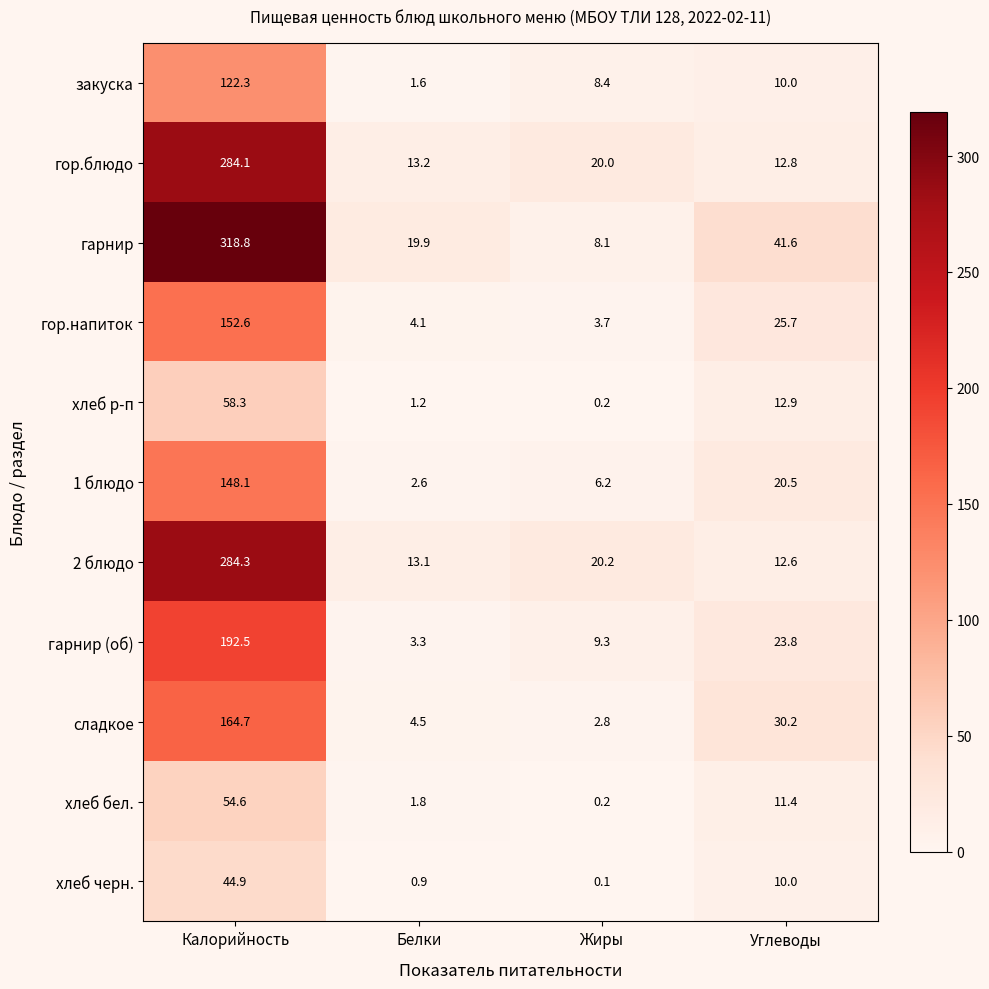

Count the number of data series in this chart.

11